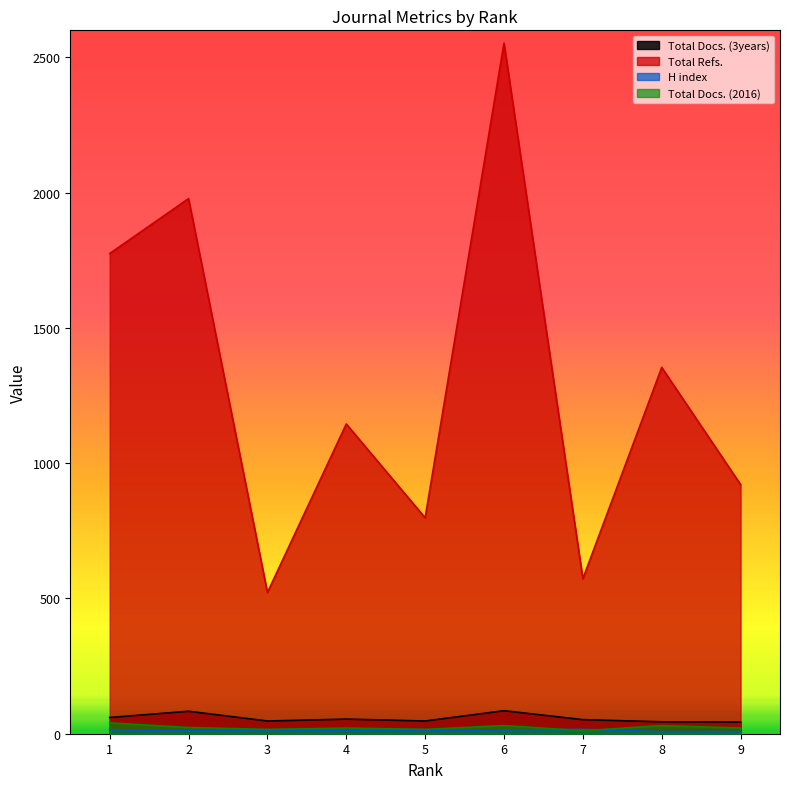

At which label does Total Refs. first exceed 1145?

1